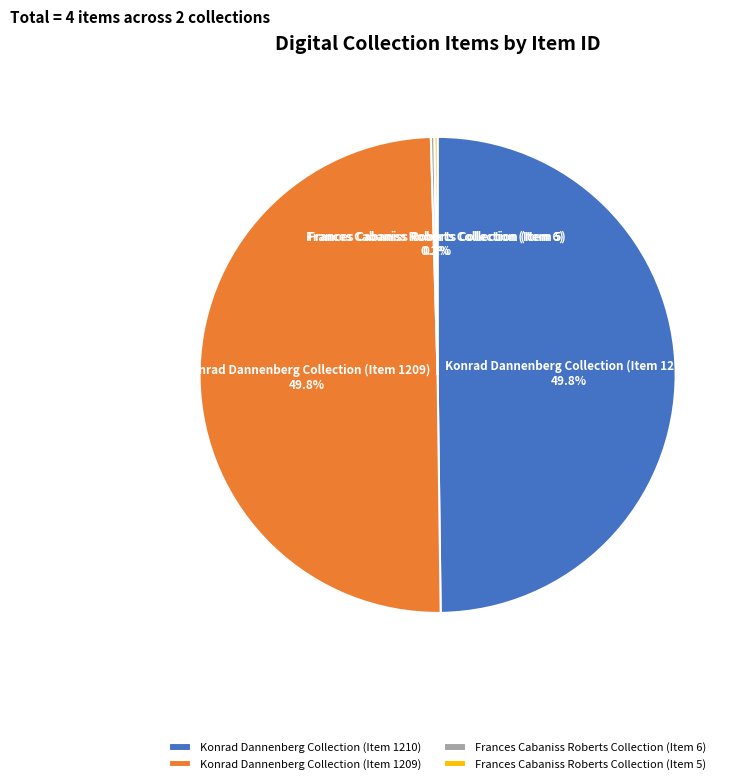

Combined, do Konrad Dannenberg Collection (Item 1210) and Konrad Dannenberg Collection (Item 1209) account for over 50%?

Yes